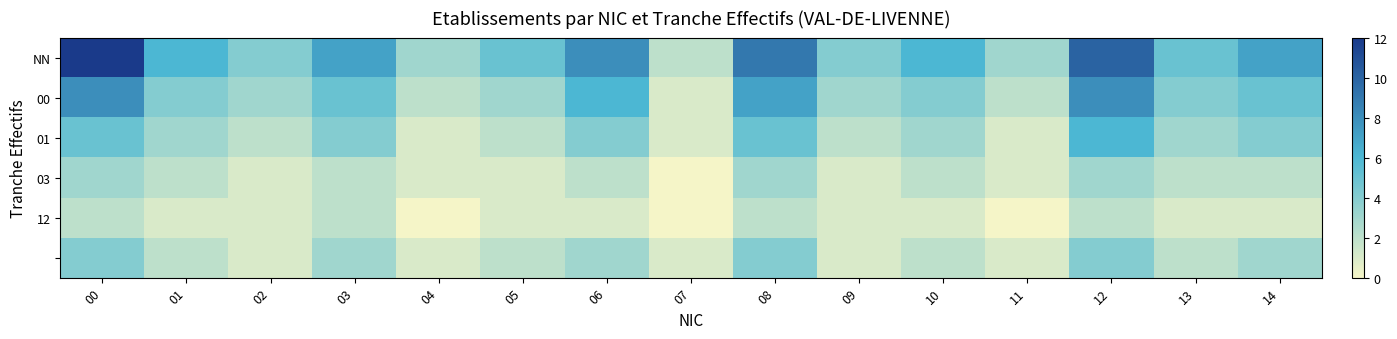

What is the spread (max minus min) of values at 09?

3